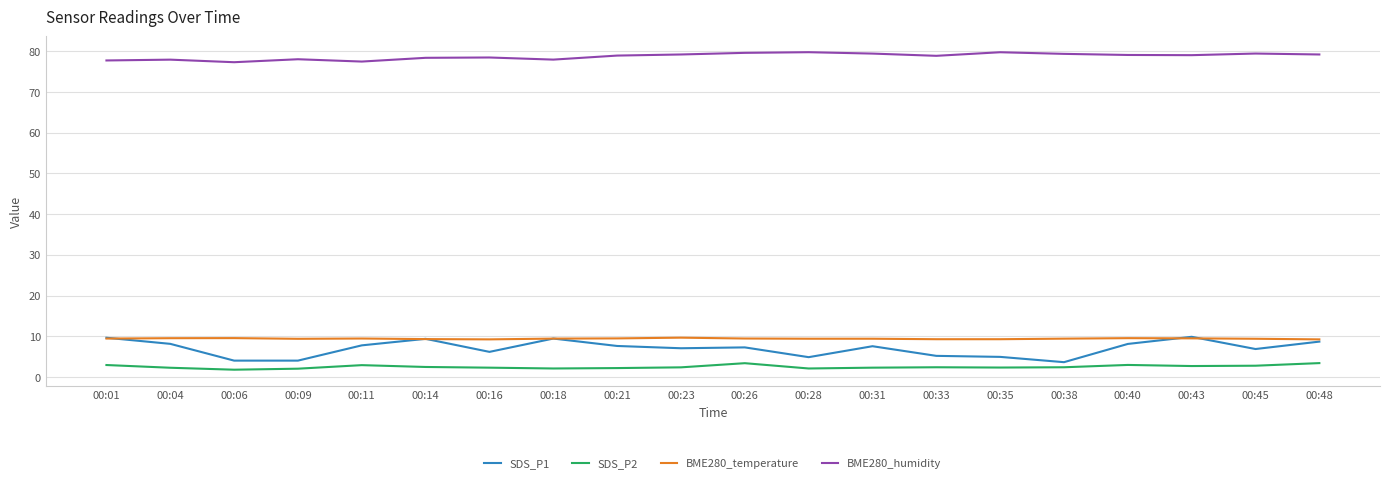

What is the lowest value of the BME280_humidity series?

77.3